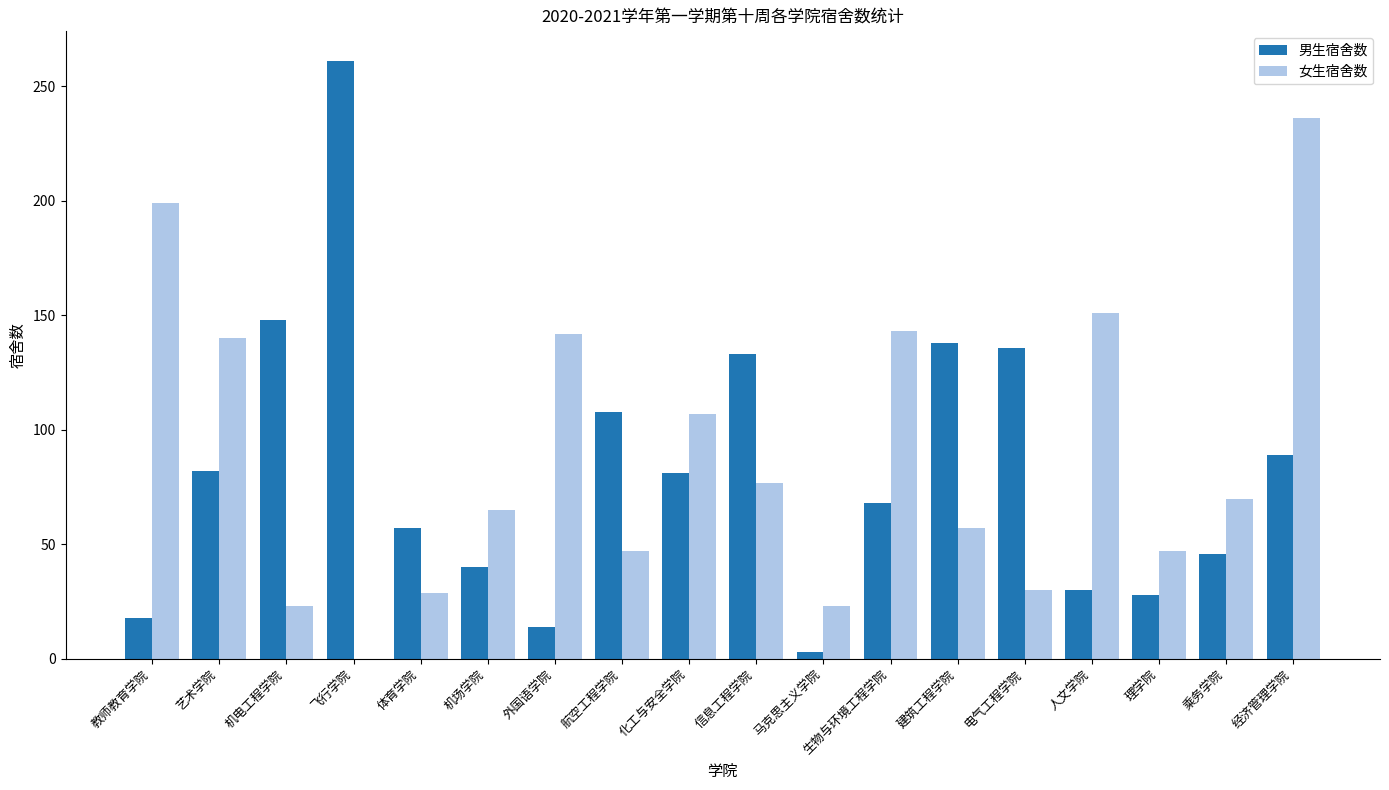

What is the highest value of the 女生宿舍数 series?

236